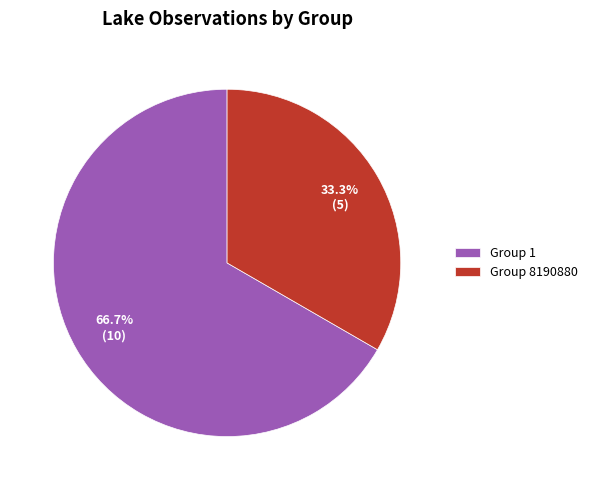

To the nearest percent, what is the difference between the largest and smallest slice percentages?

33%